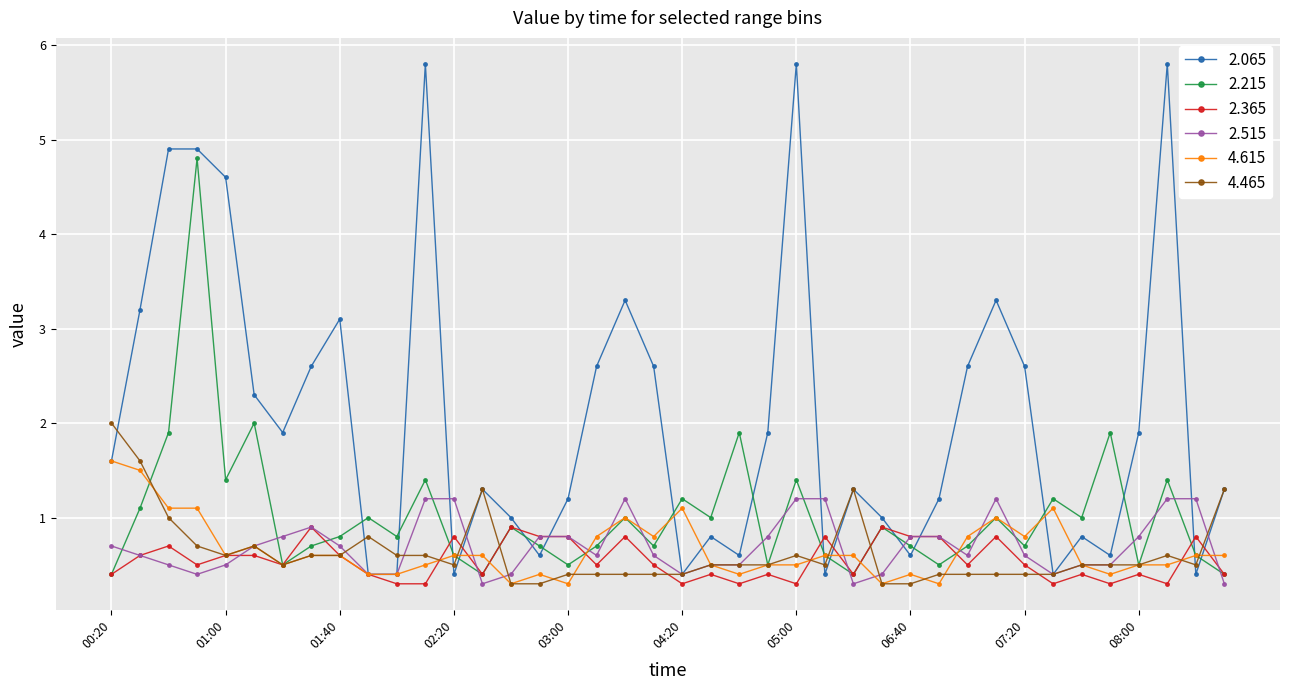

Which series has the widest spread of values?

2.065